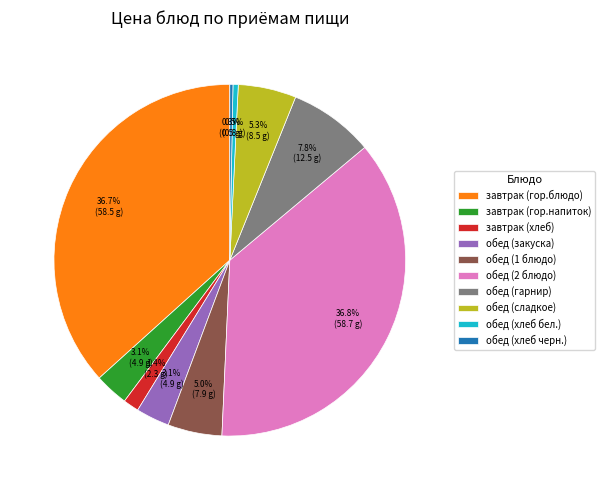

Which has a higher value, завтрак (хлеб) or обед (2 блюдо)?

обед (2 блюдо)